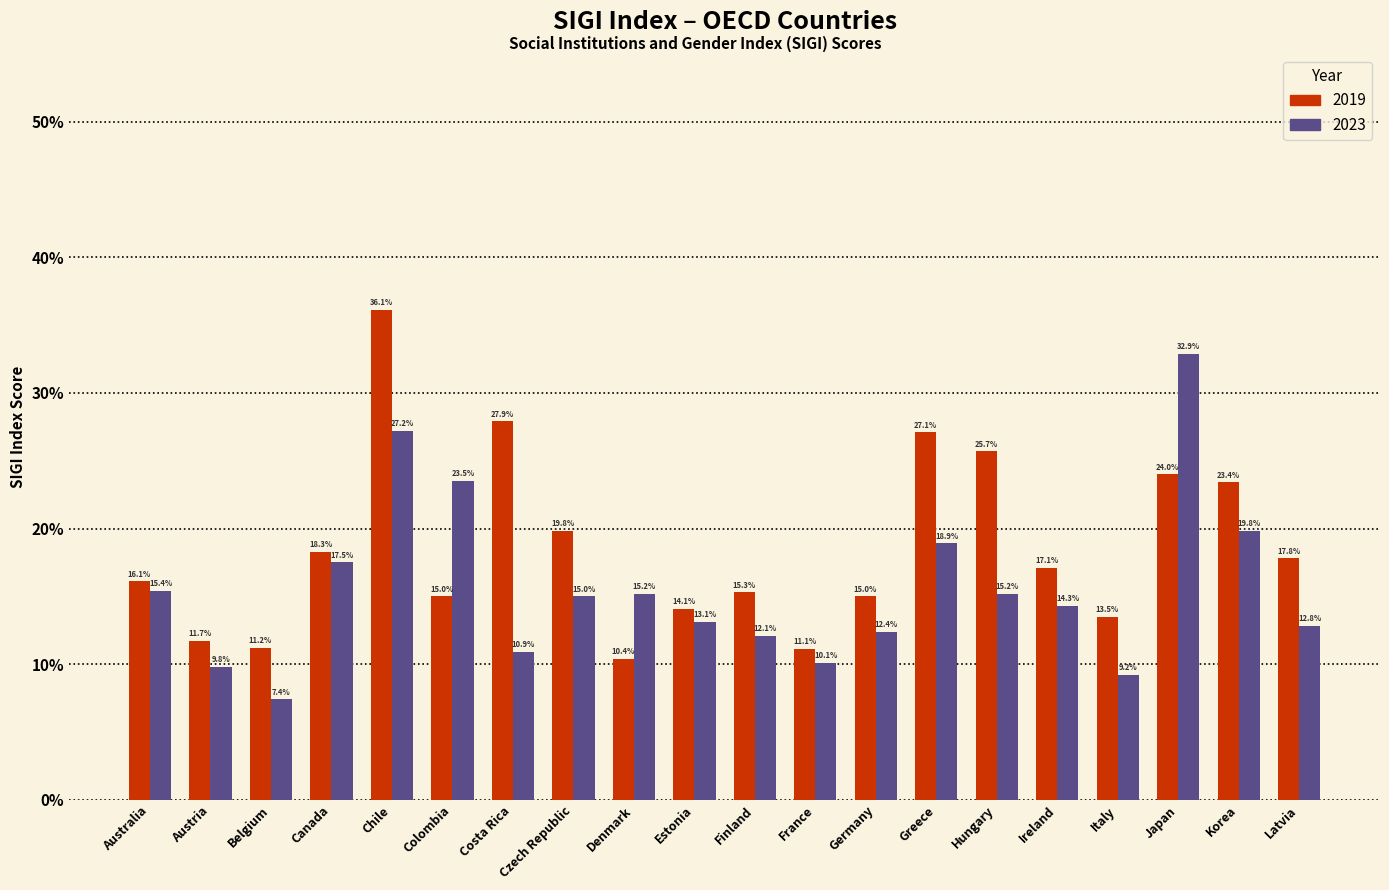

Which series has the widest spread of values?

2019